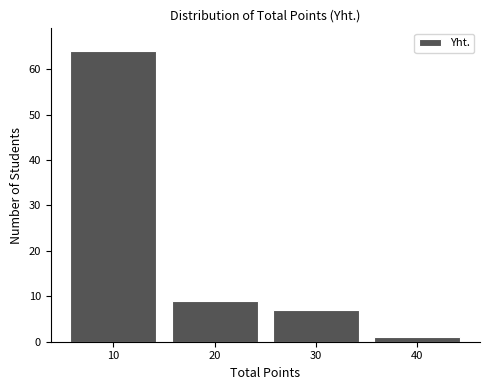

Which range on the x-axis has the tallest bar?

5 to 15